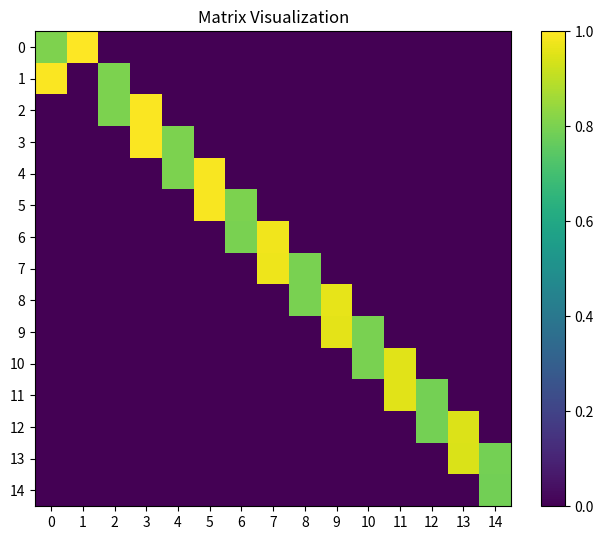

At 7, list the series in order from largest to smallest.

6, 7, 0, 1, 2, 3, 4, 5, 8, 9, 10, 11, 12, 13, 14